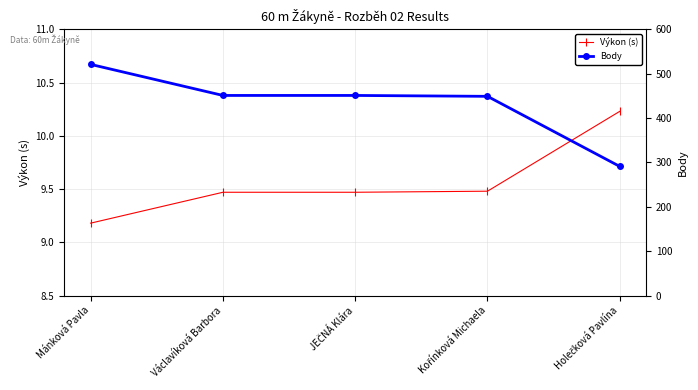

How many Výkon (s) values are between 9 and 10?

4